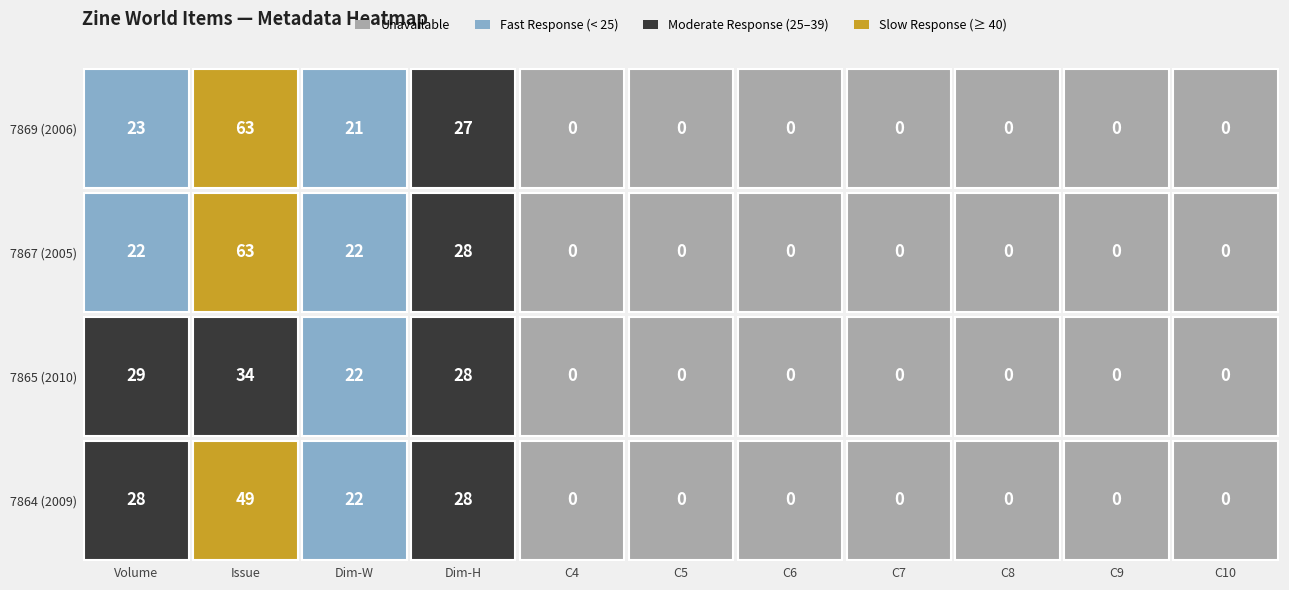

Rank the categories by 7869 value from highest to lowest.

1, 3, 0, 2, 4, 5, 6, 7, 8, 9, 10